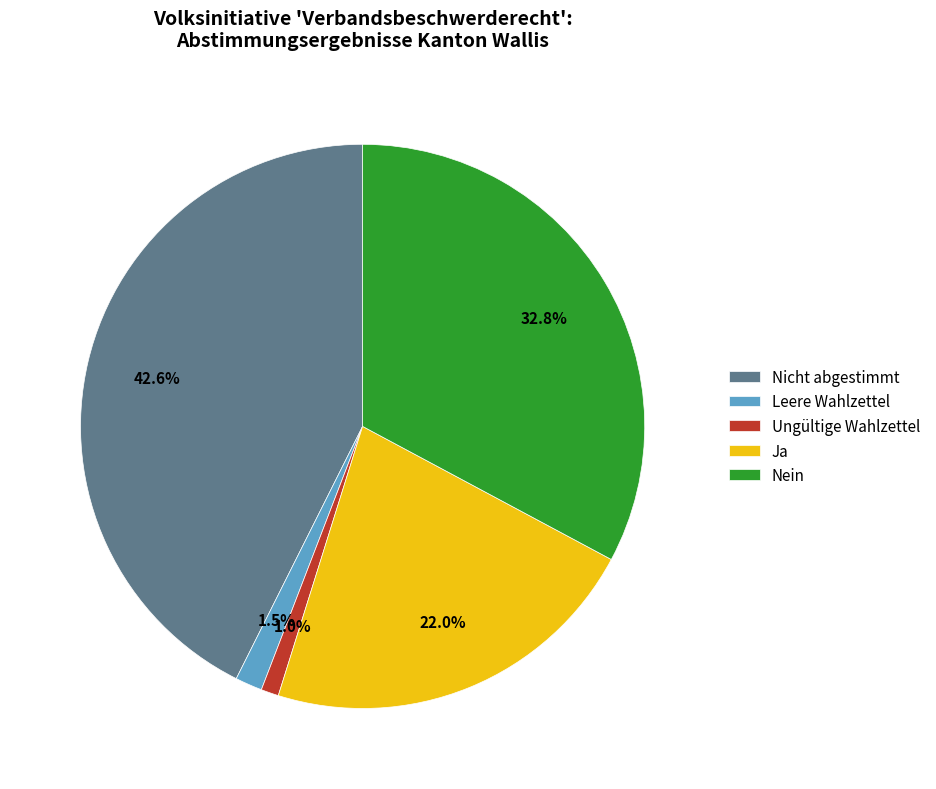

To the nearest percent, what percentage of the pie is Nein?

33%